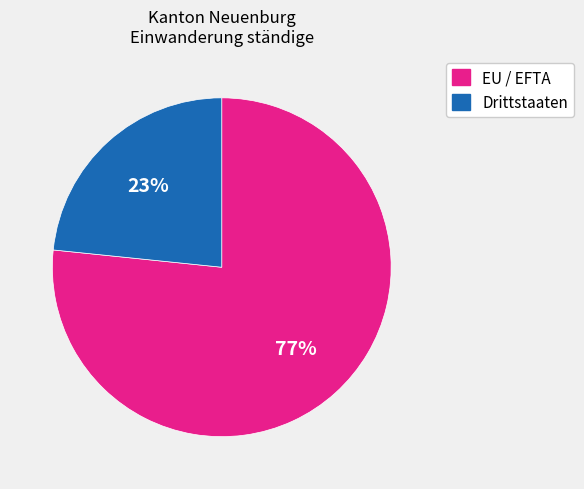

To the nearest percent, what is the average slice percentage?

50%